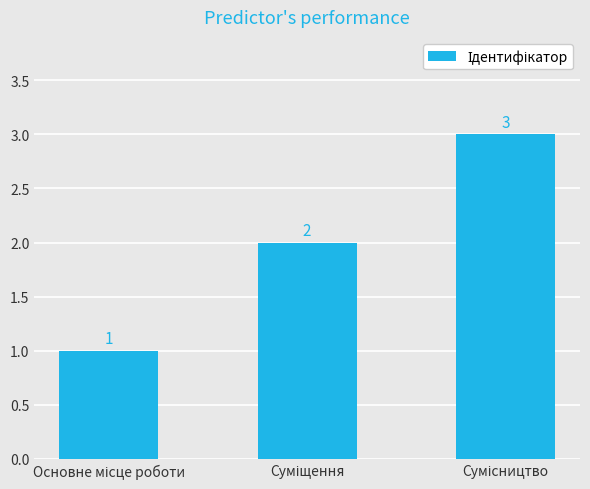

Count the values in the range 1 to 3.

3